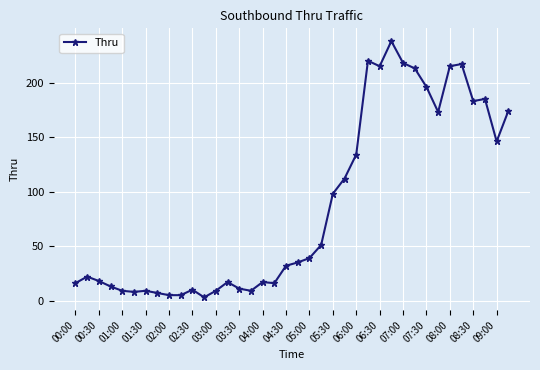

What is the greatest value displayed?

238